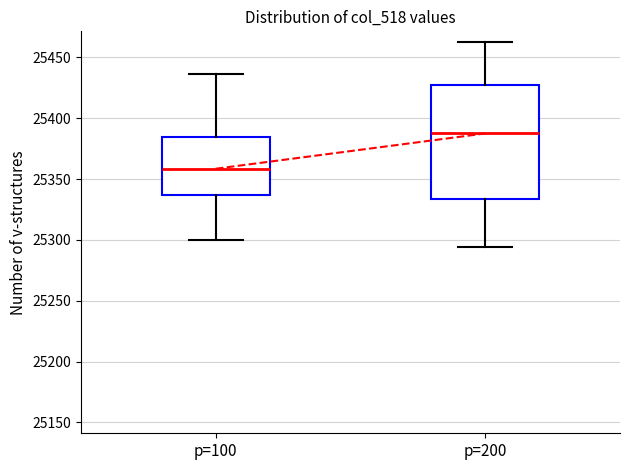

Reading left to right, read every box against the y-axis: the position of its median line, the range the box covers, and the ends of its whiskers. The values are not printed on the chart, so give them approximately, as read against the axis.

p=100: median 25360, box 25335 to 25385, whiskers 25300 to 25435
p=200: median 25390, box 25335 to 25425, whiskers 25295 to 25465